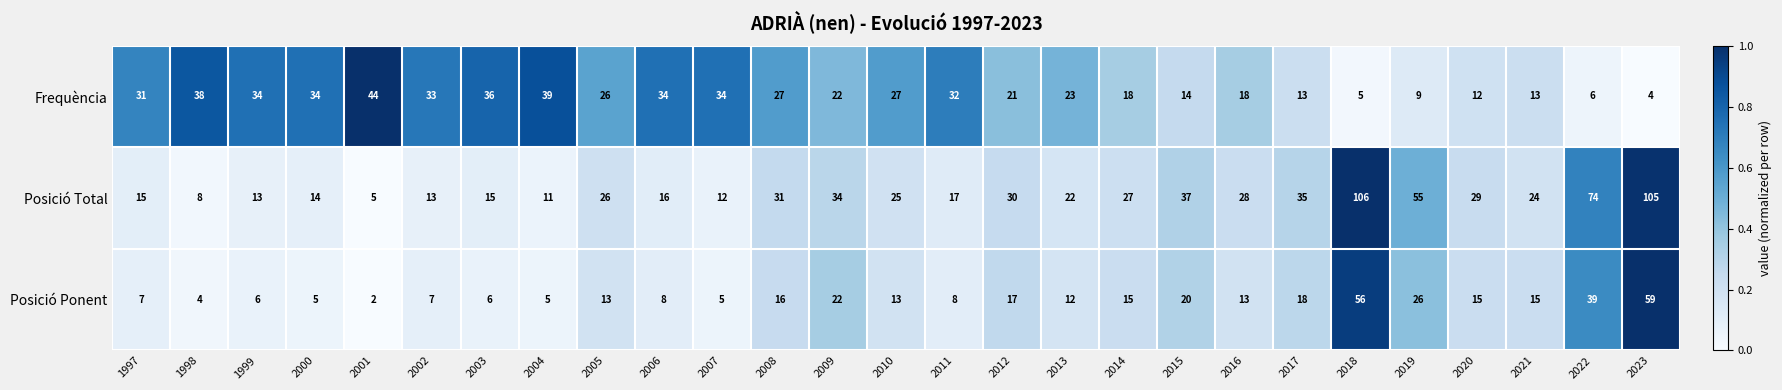

What is the sum of the Posició Total values at 2002 and 2013?

35